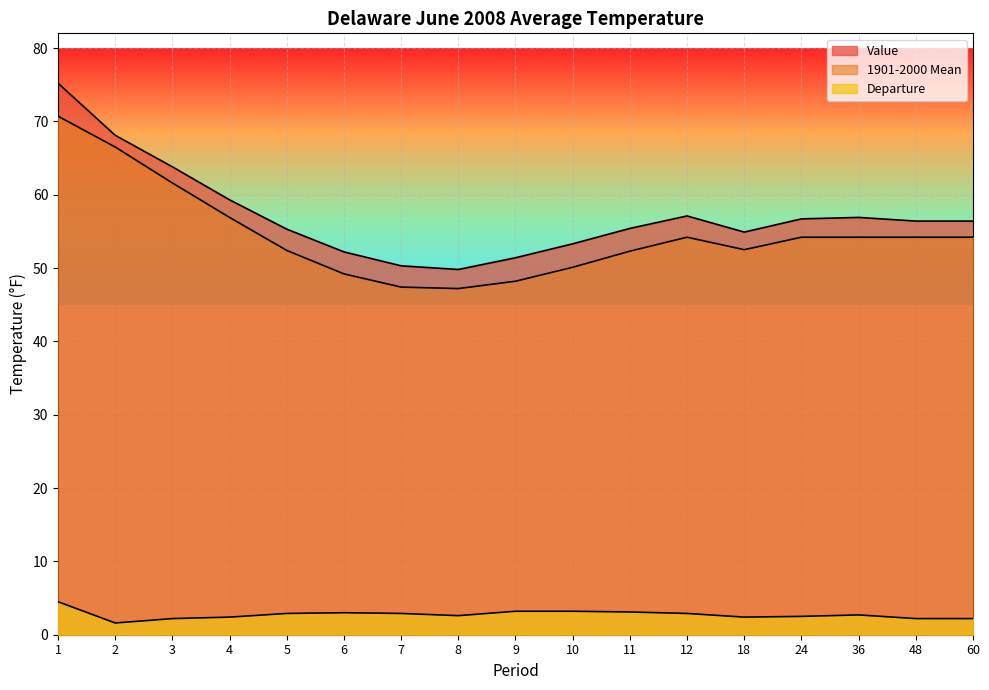

Which series has the largest range (max minus min)?

Value